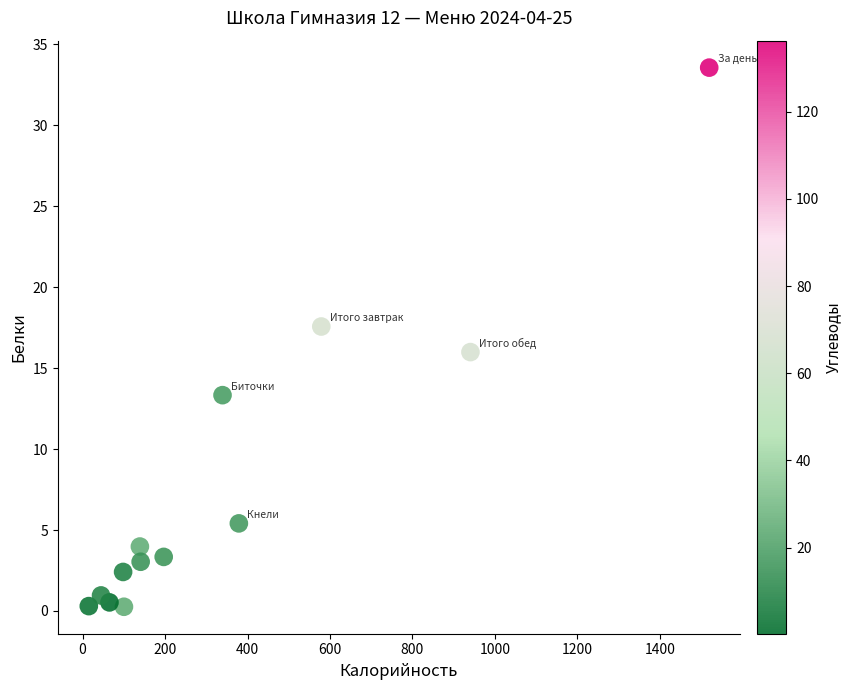

What is the range of Y values (max minus min)?

33.3